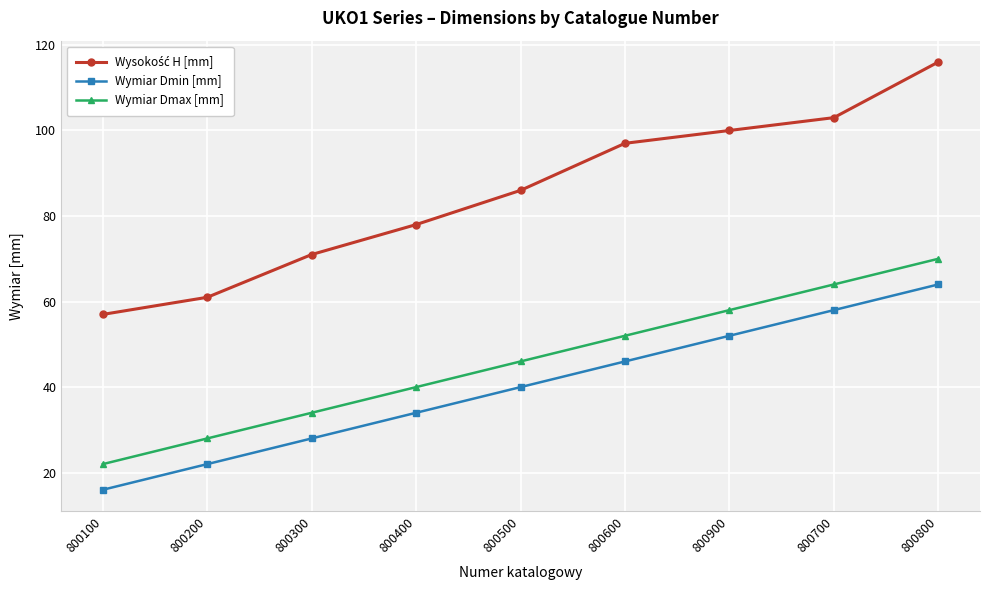

Is it true that Wymiar Dmax [mm] equals 40 at 800900?

False